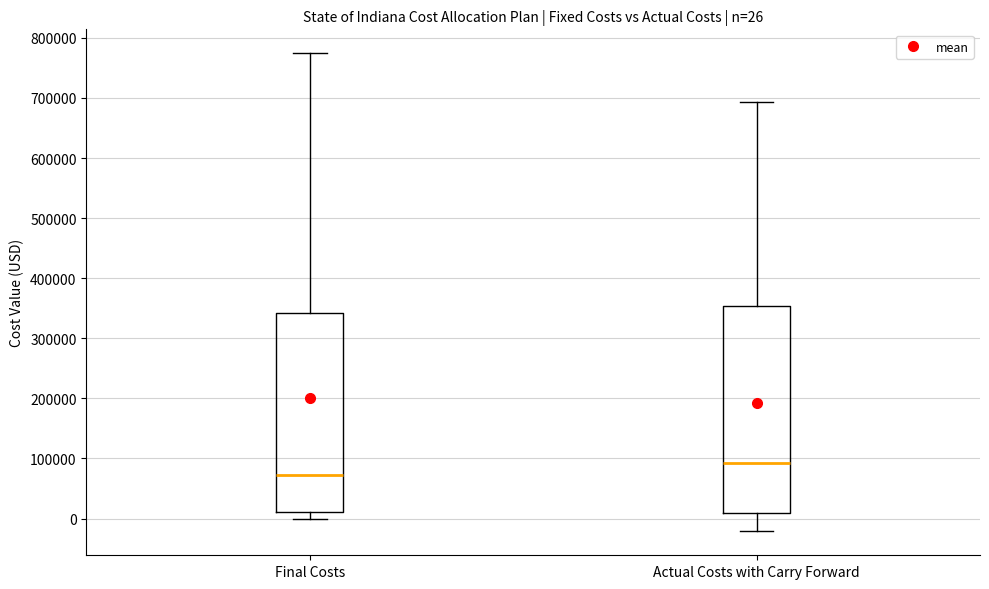

Which box's median line is the lowest?

Final Costs